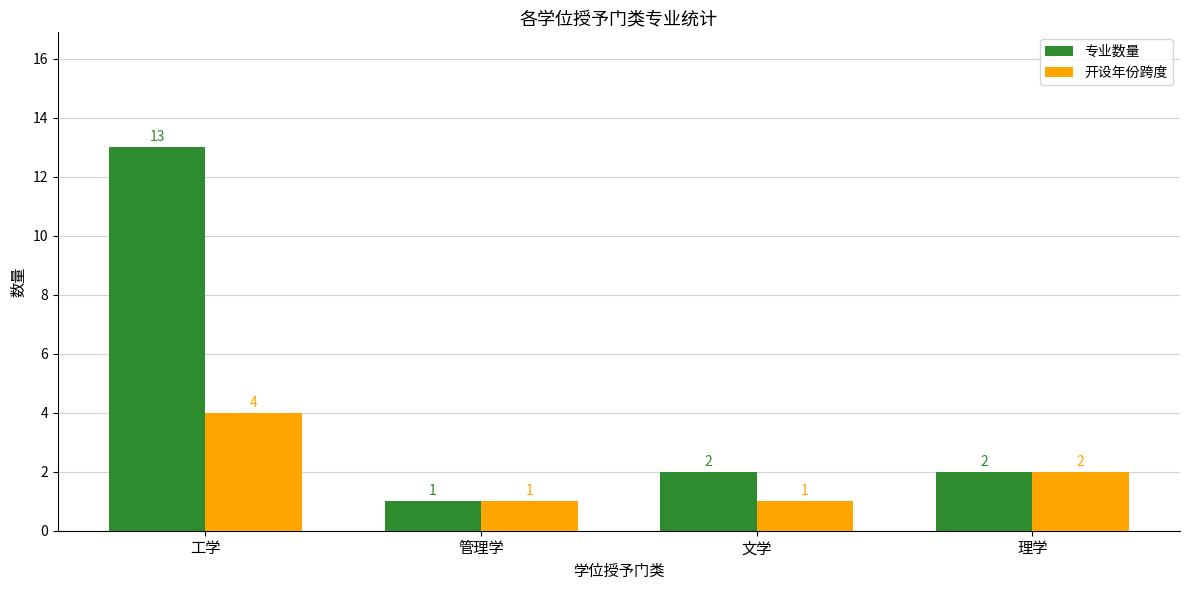

The value of 专业数量 at 工学 is 20. True or false?

False